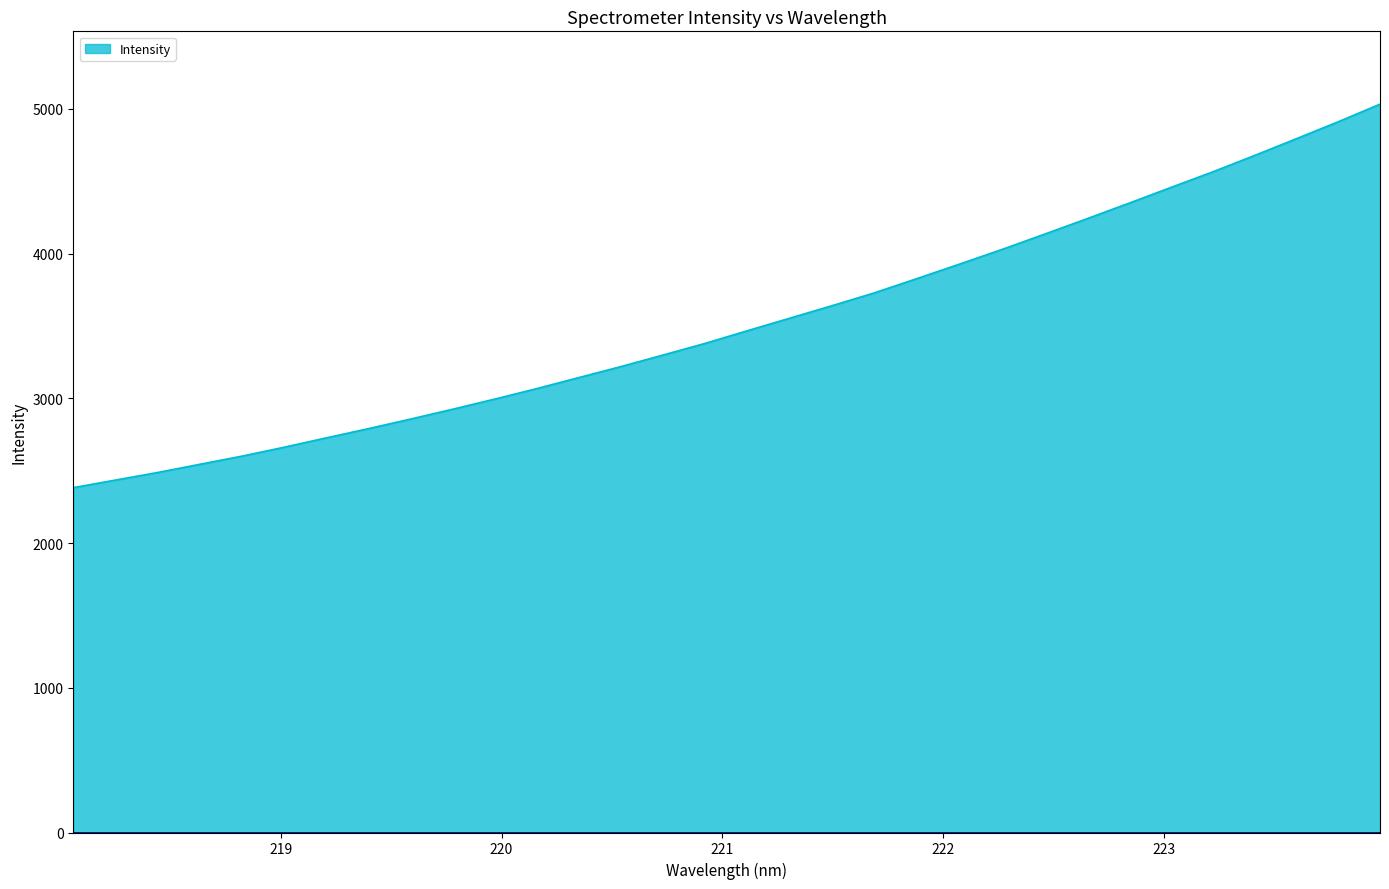

What is the smallest value displayed?

2382.8